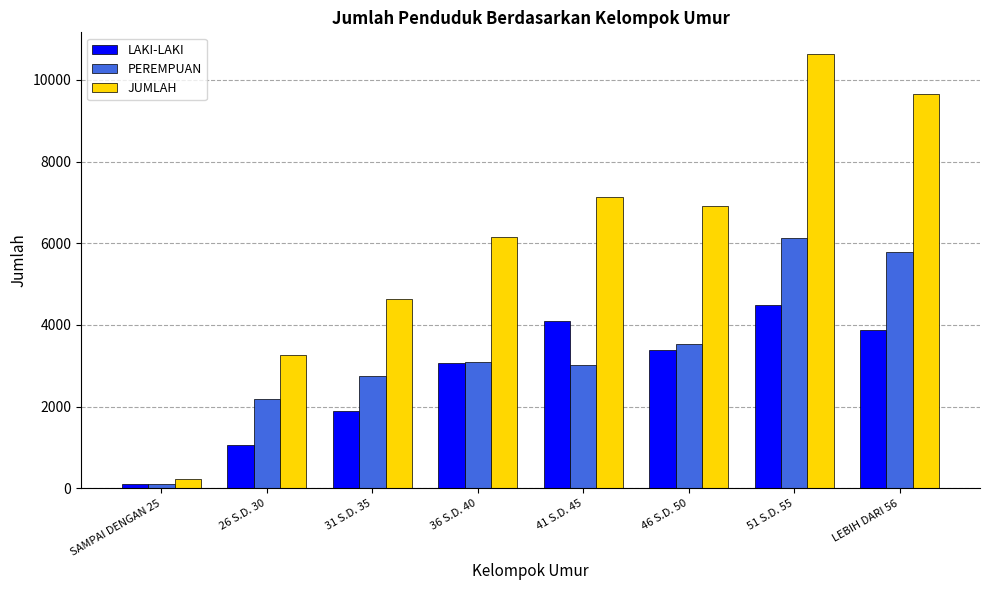

Between 36 S.D. 40 and LEBIH DARI 56, which series saw the biggest shift?

JUMLAH